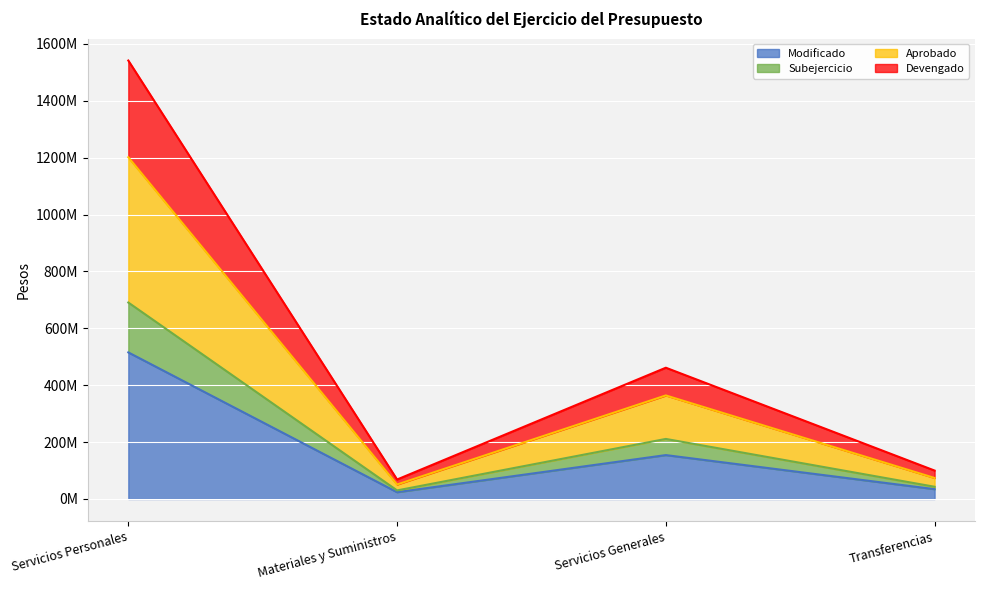

What are all the series names shown in the legend?

Modificado, Subejercicio, Aprobado, Devengado